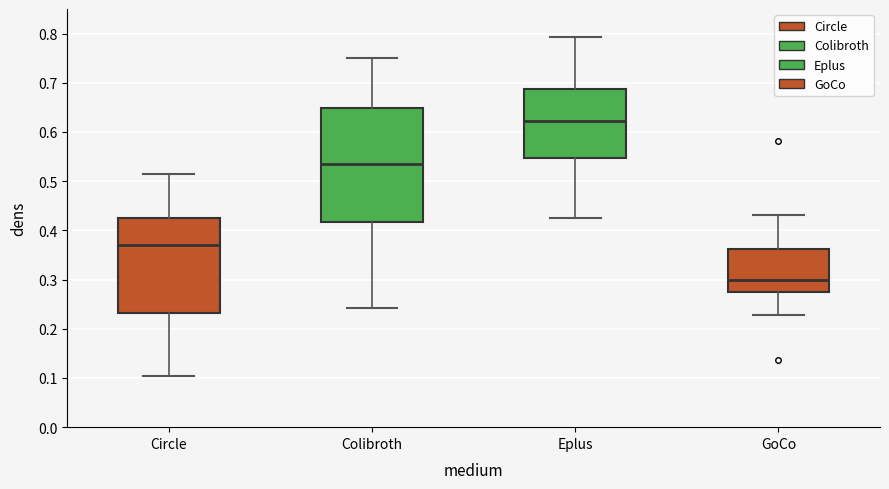

Where does the upper whisker of the box for Colibroth end on the y-axis? The values are not printed on the chart, so give them approximately, as read against the axis.

0.75